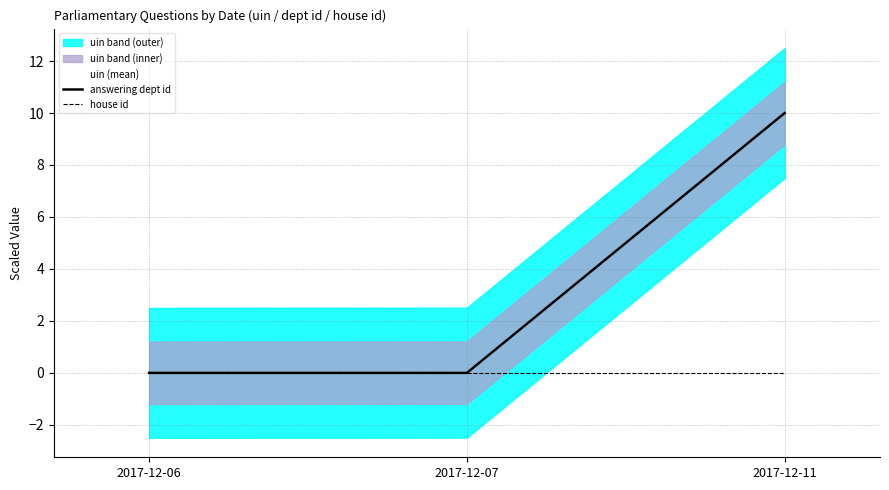

Count the answering dept id values in the range 0 to 10.

3